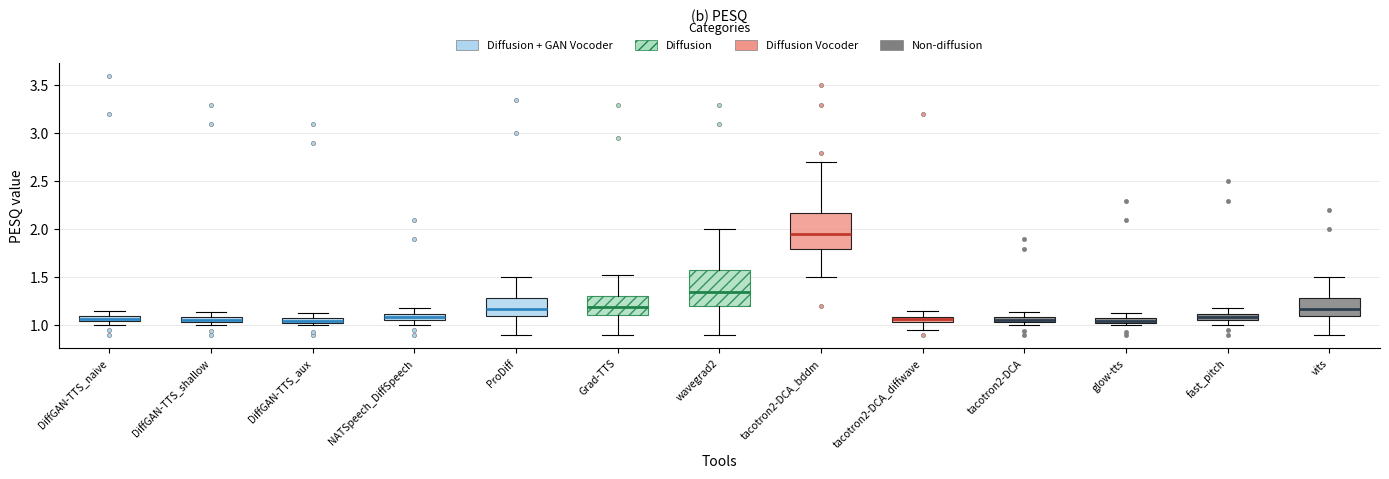

Where is the lower edge of the box for tacotron2-DCA_bddm on the y-axis? The values are not printed on the chart, so give them approximately, as read against the axis.

1.80